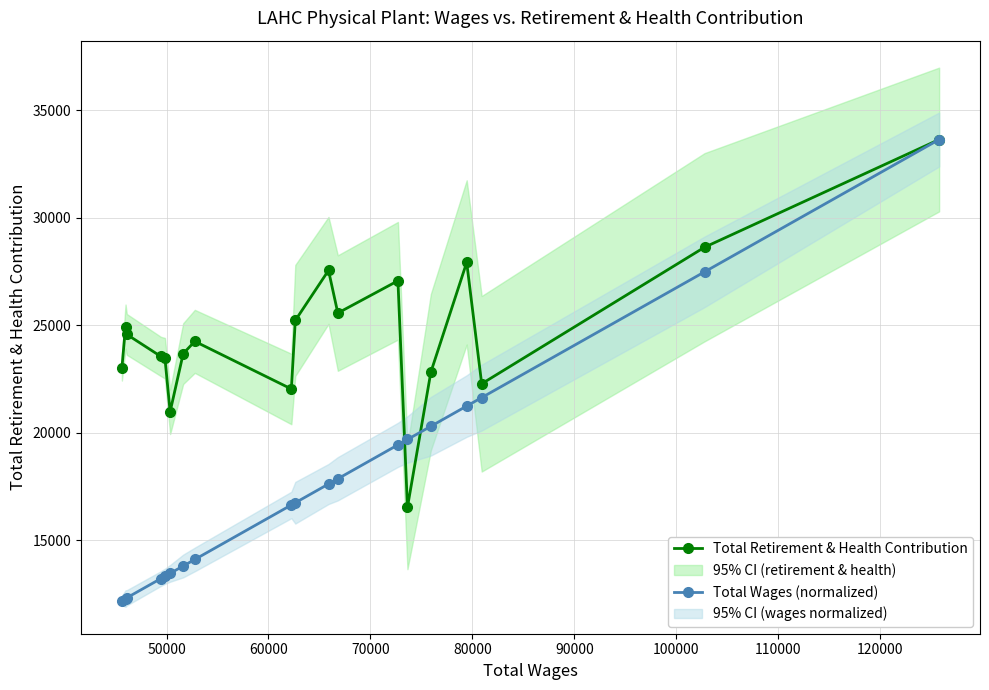

What is the value of the Total Wages (normalized) point at the 17th from the left?

21642.0